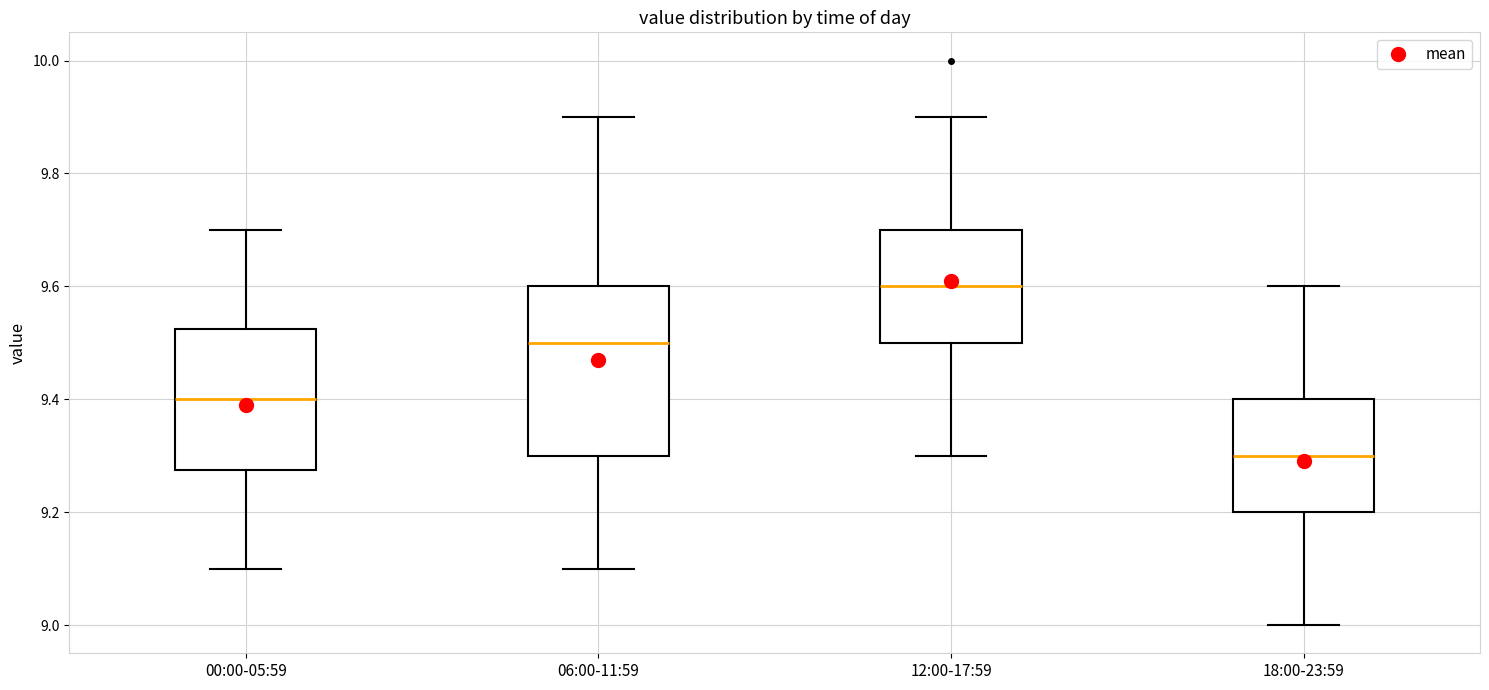

Reading left to right, read every box against the y-axis: the position of its median line, the range the box covers, and the ends of its whiskers. The values are not printed on the chart, so give them approximately, as read against the axis.

00:00-05:59: median 9.40, box 9.28 to 9.52, whiskers 9.10 to 9.70
06:00-11:59: median 9.50, box 9.30 to 9.60, whiskers 9.10 to 9.90
12:00-17:59: median 9.60, box 9.50 to 9.70, whiskers 9.30 to 9.90
18:00-23:59: median 9.30, box 9.20 to 9.40, whiskers 9.00 to 9.60